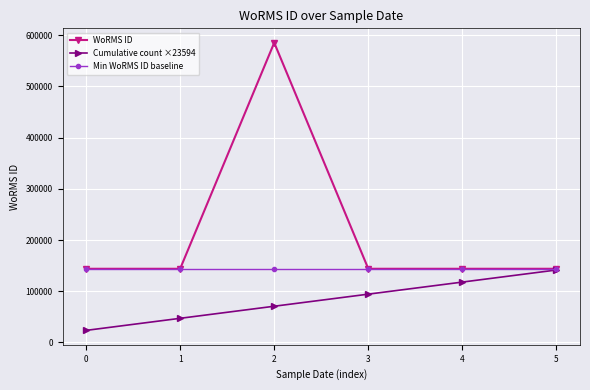

What is the difference between the highest and lowest values at 1?

96757.2